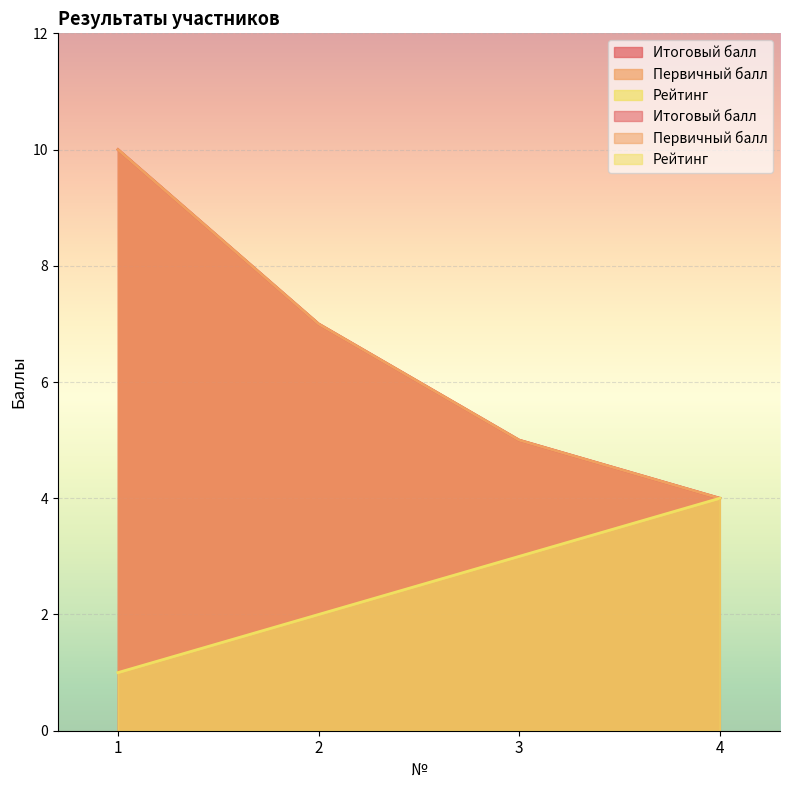

How many series are shown in this chart?

3